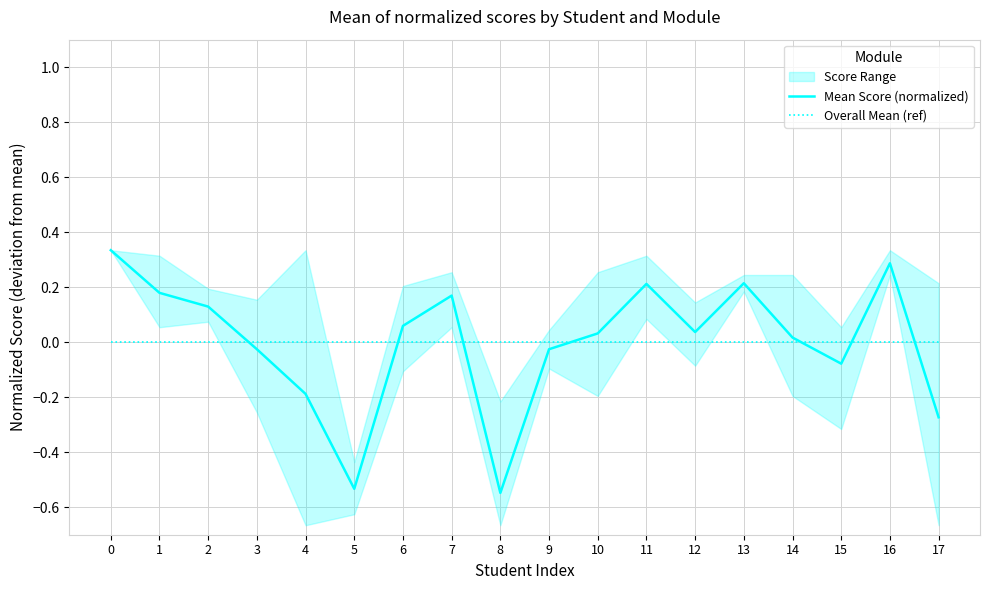

Which series has the largest range (max minus min)?

Mean Score (normalized)